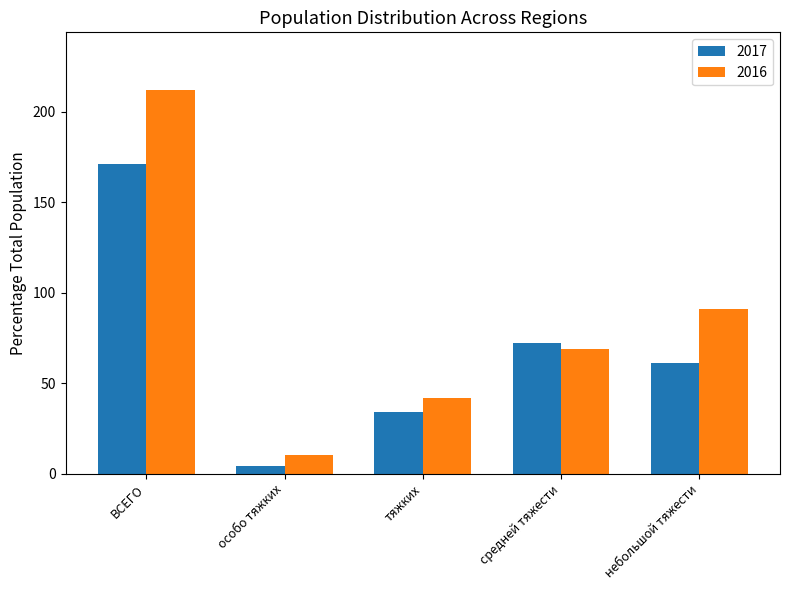

Reading right to left, transcribe all the data shown in this chart.

2017: небольшой тяжести=61	средней тяжести=72	тяжких=34	особо тяжких=4	ВСЕГО=171
2016: небольшой тяжести=91	средней тяжести=69	тяжких=42	особо тяжких=10	ВСЕГО=212